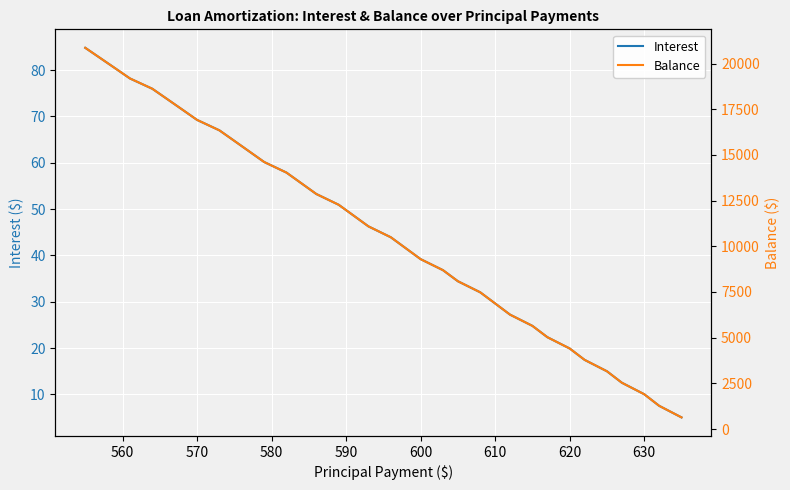

What is the minimum value for Interest?

5.0